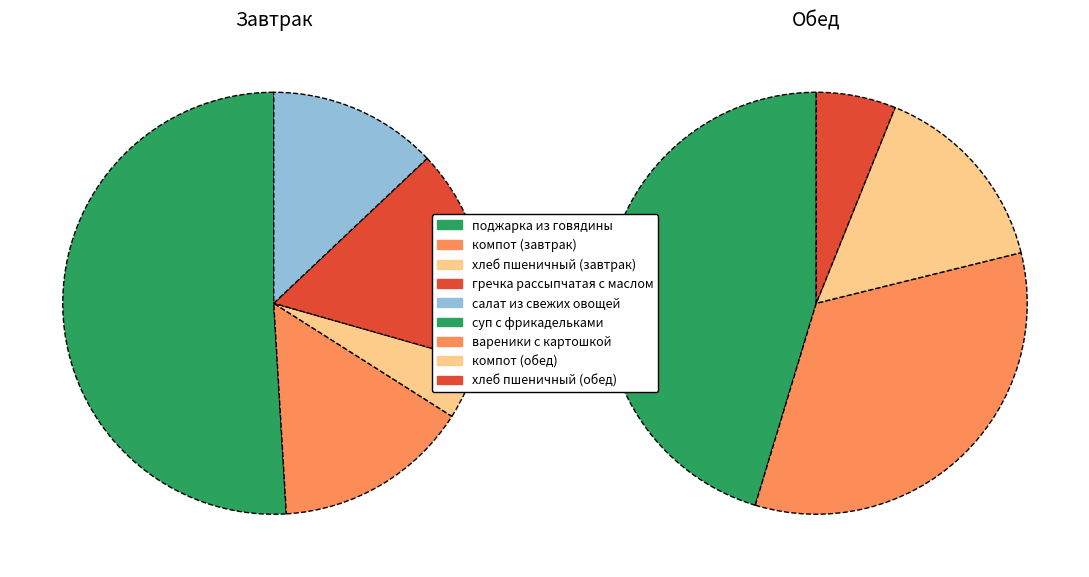

How much of the chart is everything except суп с фрикадельками?

77.3%